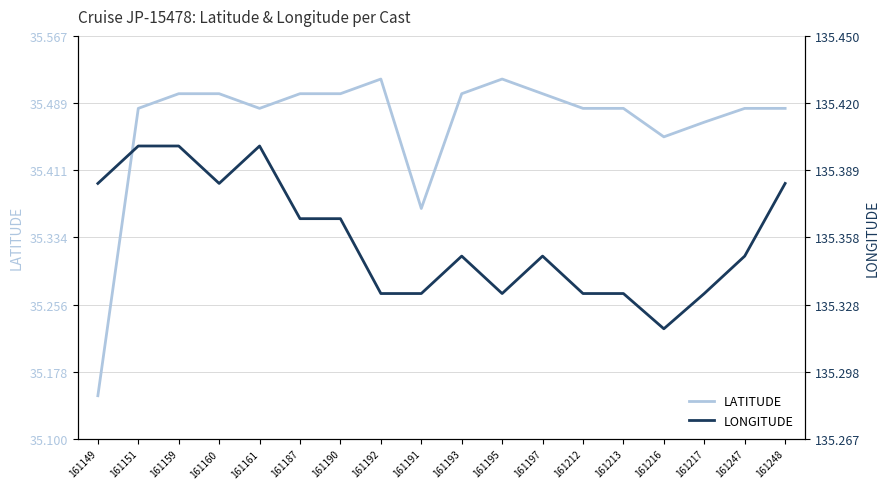

True or false: LONGITUDE and LATITUDE intersect in this chart.

False